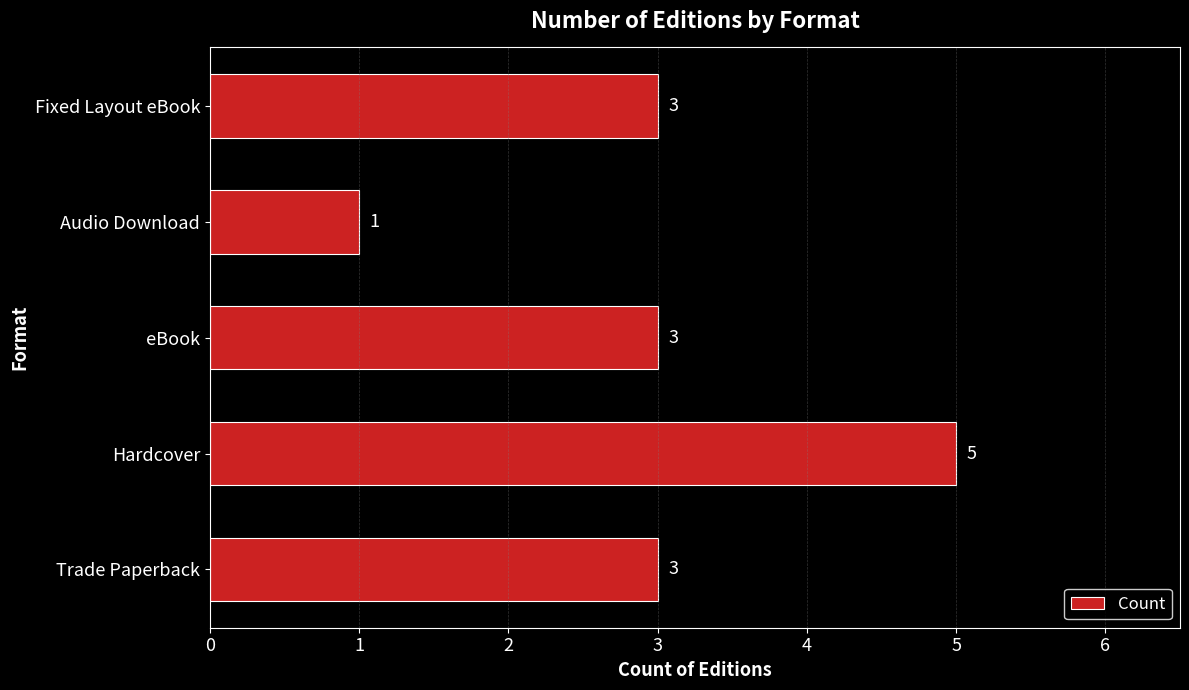

How many values are between 3 and 4?

3